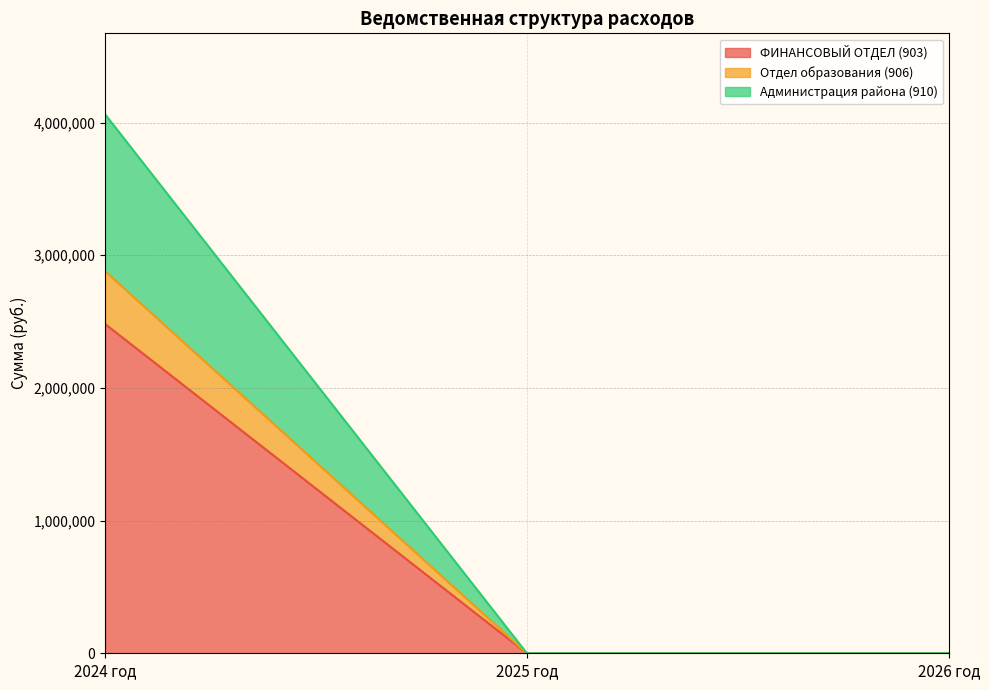

How many data points in Администрация района (910) are above 0?

1